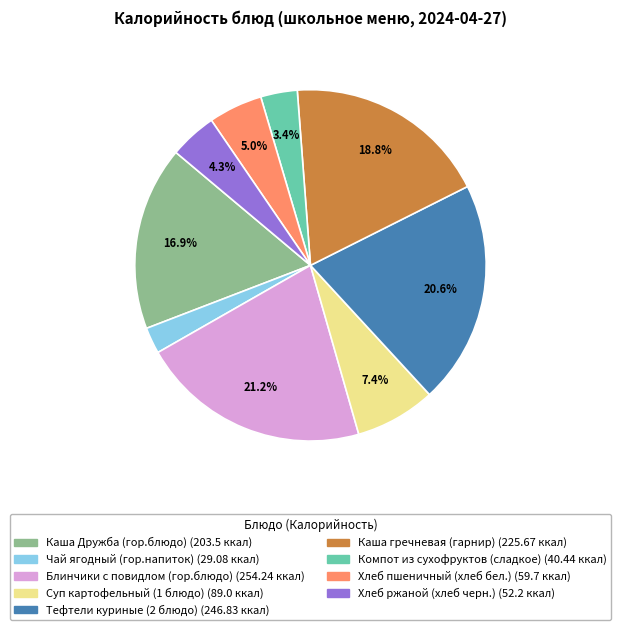

To the nearest percent, what is the difference between the largest and smallest slice percentages?

19%